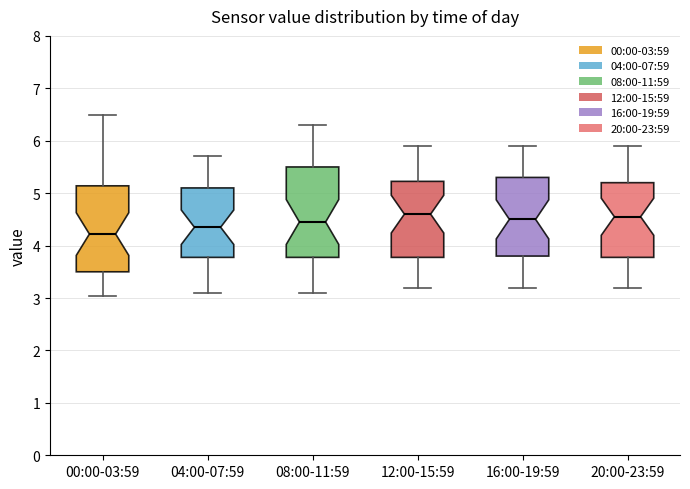

Where is the lower edge of the box for 12:00-15:59 on the y-axis? The values are not printed on the chart, so give them approximately, as read against the axis.

3.8